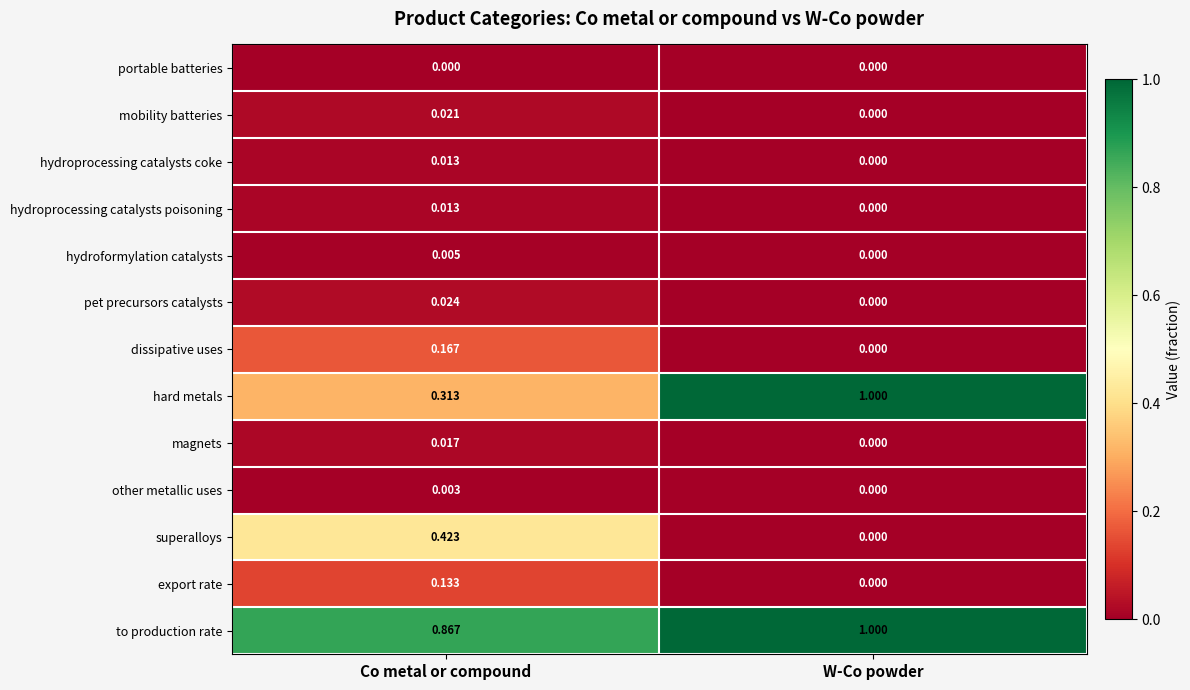

At which label is dissipative uses closest to 0?

W-Co powder